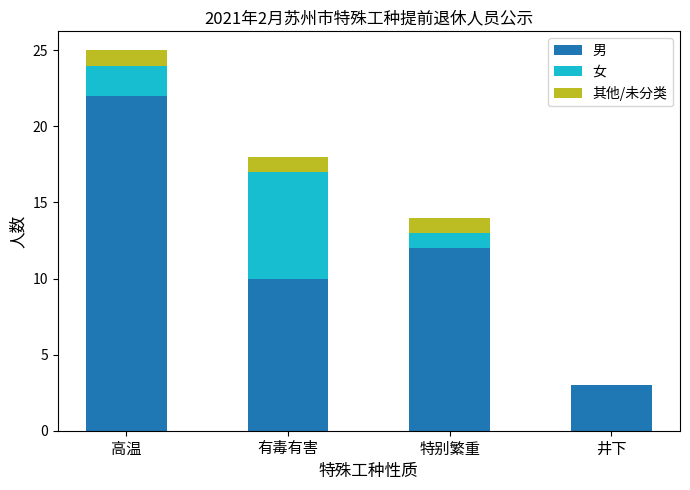

The value of 男 at 井下 is 5. True or false?

False